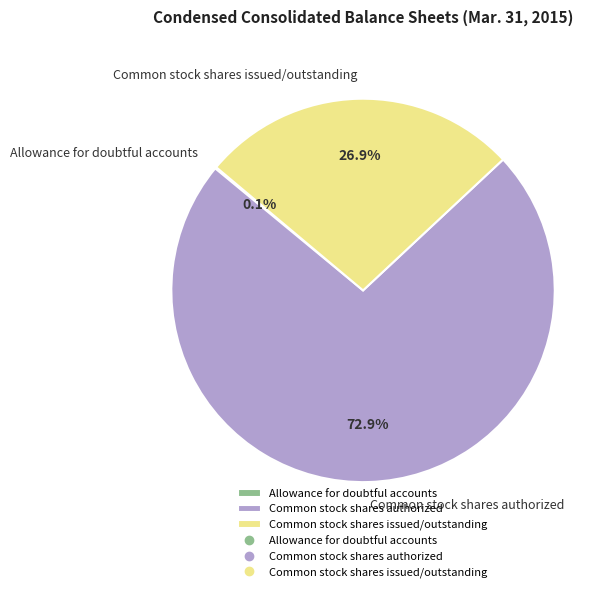

What portion of the pie excludes Common stock shares issued/outstanding?

73.1%